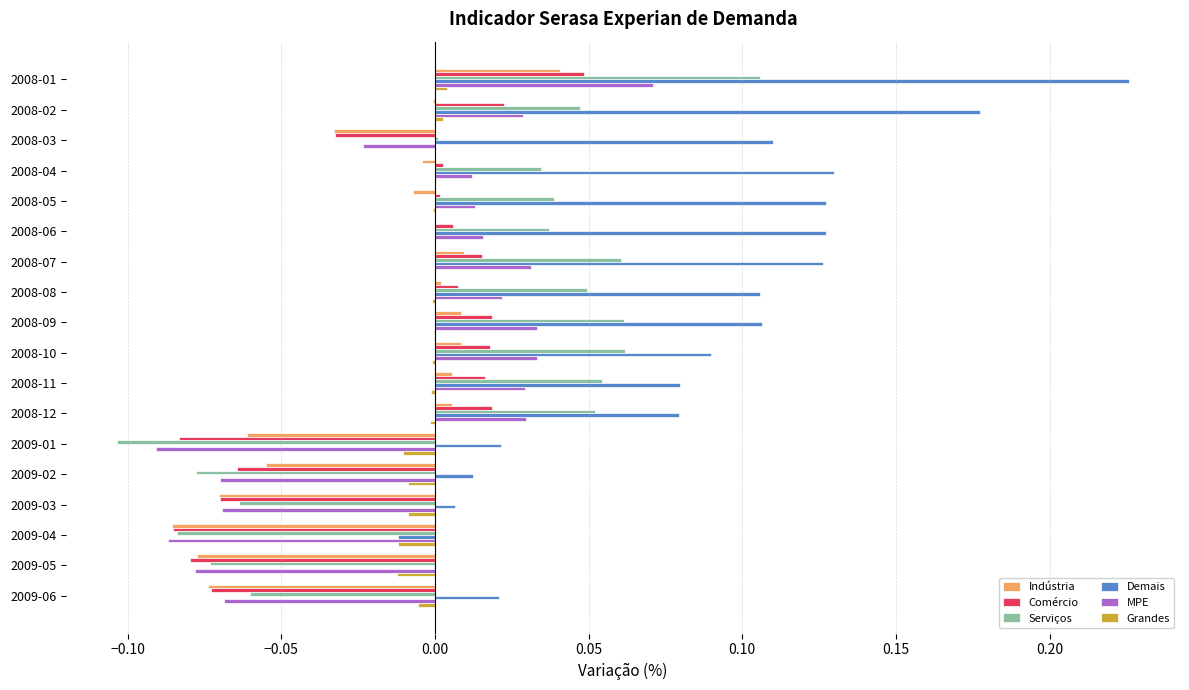

At which label does Demais reach its peak?

2008-01